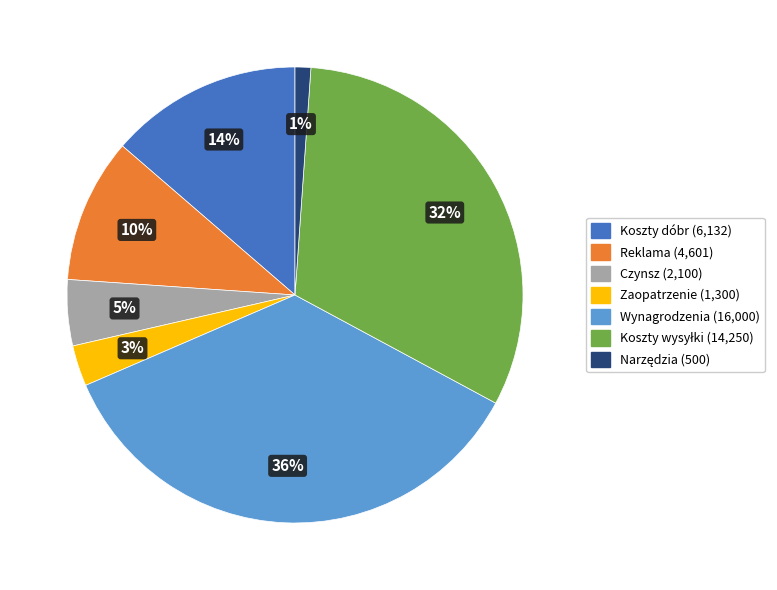

To the nearest percent, what portion does Wynagrodzenia represent?

36%